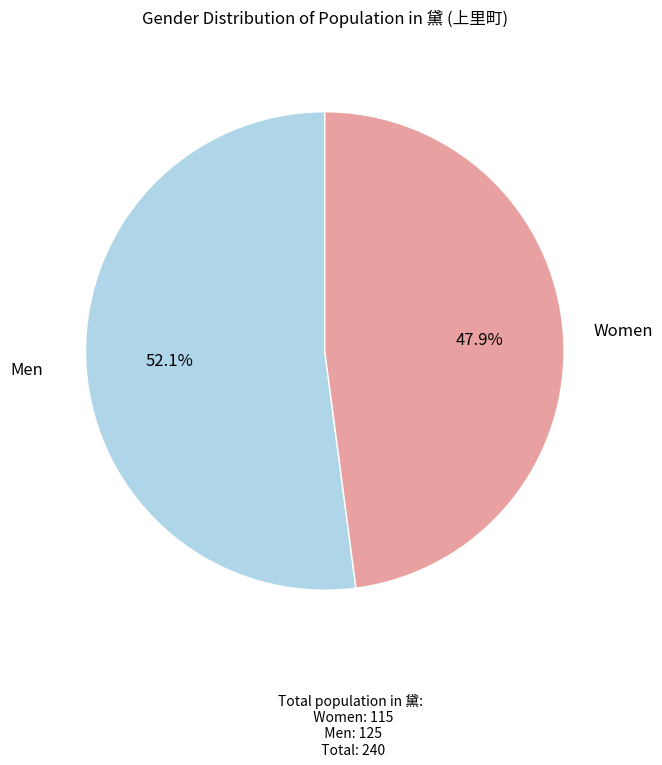

Is there any slice that represents more than half of the pie?

Yes